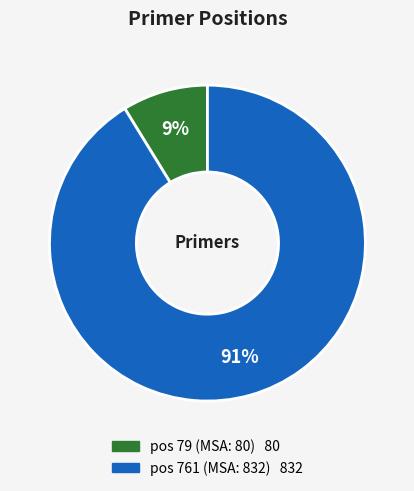

Does any single category account for the majority?

Yes